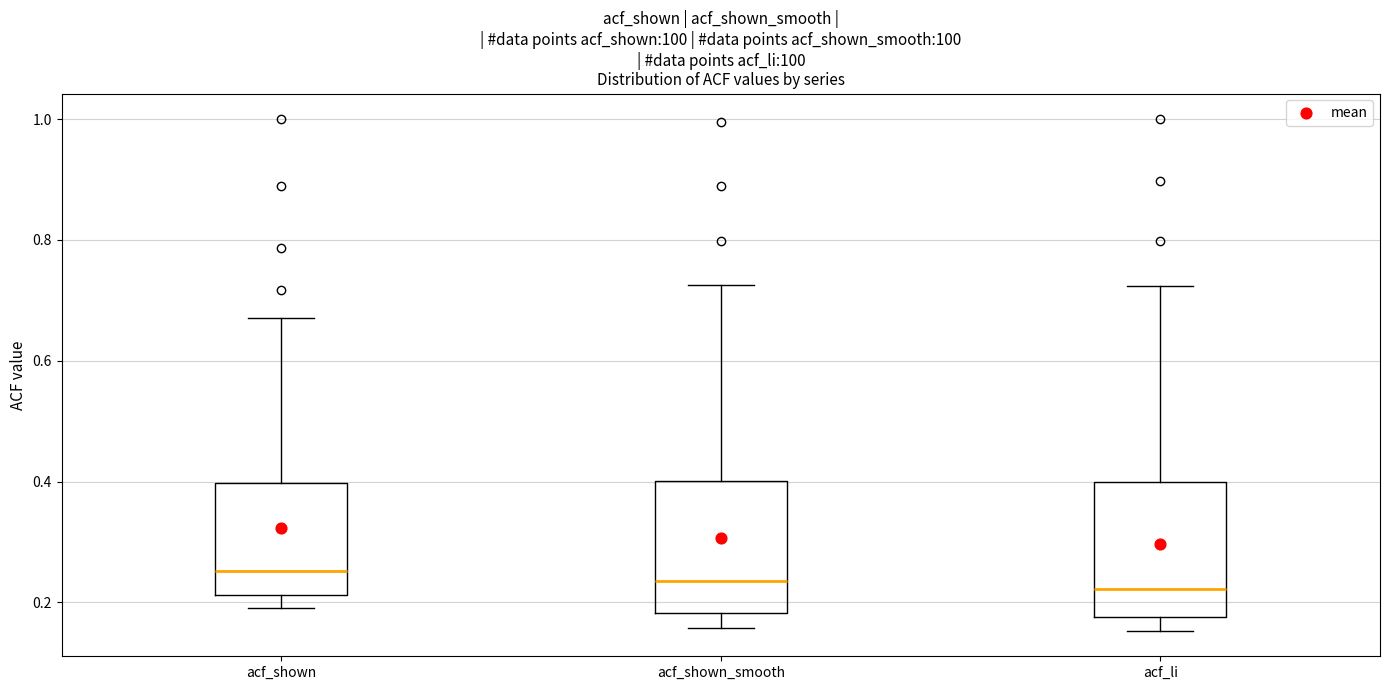

Reading left to right, read every box against the y-axis: the position of its median line, the range the box covers, and the ends of its whiskers. The values are not printed on the chart, so give them approximately, as read against the axis.

acf_shown: median 0.26, box 0.22 to 0.40, whiskers 0.20 to 0.68
acf_shown_smooth: median 0.24, box 0.18 to 0.40, whiskers 0.16 to 0.72
acf_li: median 0.22, box 0.18 to 0.40, whiskers 0.16 to 0.72